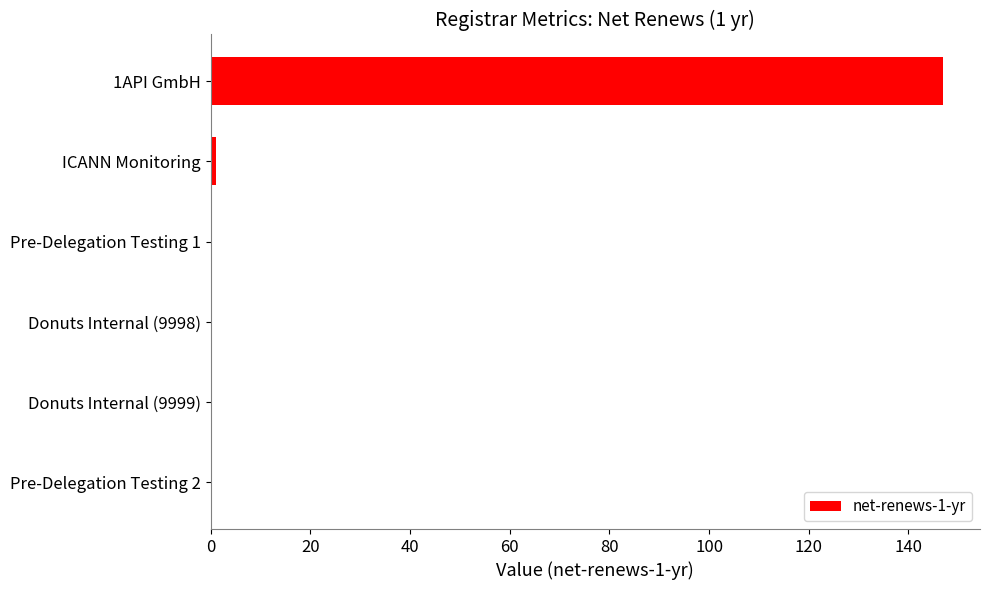

Reading top to bottom, list all the values displayed in this chart.

1API GmbH=147	ICANN Monitoring=1	Pre-Delegation Testing 1=0	Donuts Internal (9998)=0	Donuts Internal (9999)=0	Pre-Delegation Testing 2=0